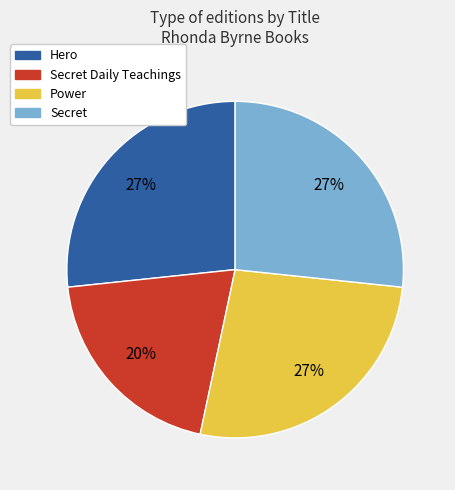

To the nearest percent, what is the difference between the largest and smallest slice percentages?

7%